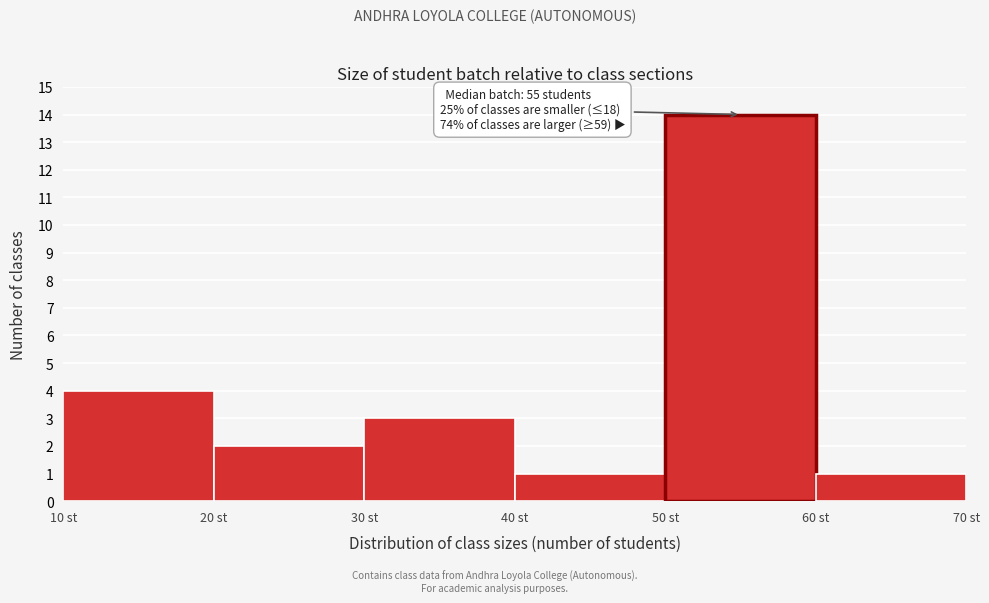

Which range on the x-axis has the tallest bar?

50 to 60